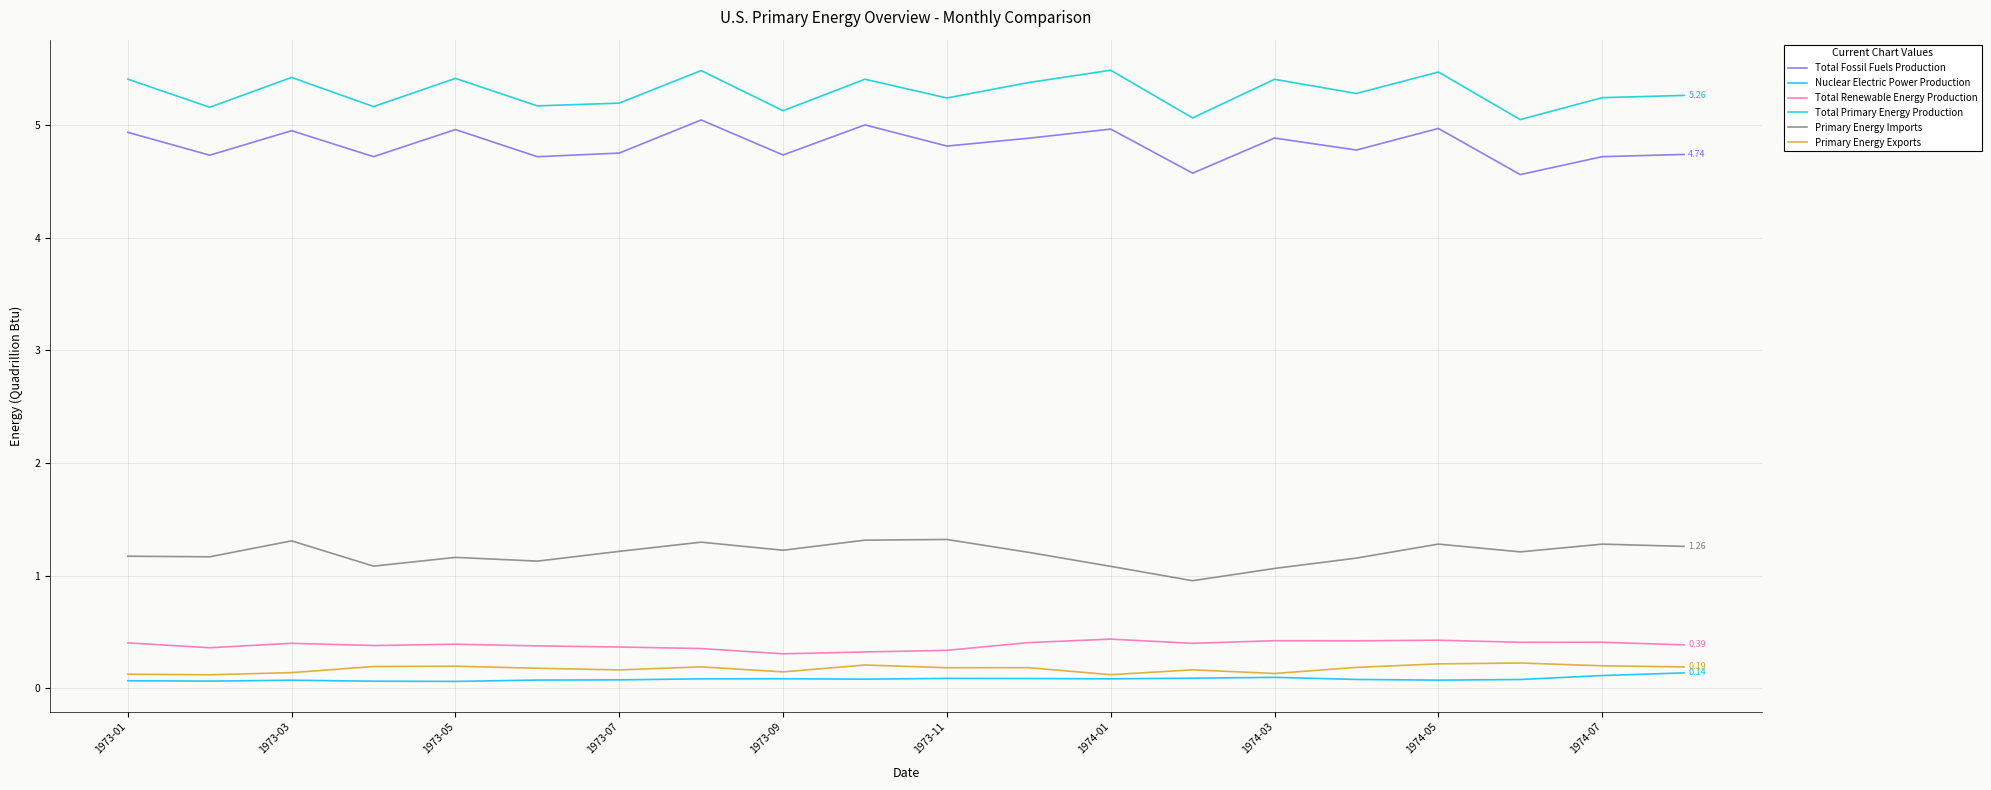

True or false: Total Primary Energy Production and Nuclear Electric Power Production intersect in this chart.

False